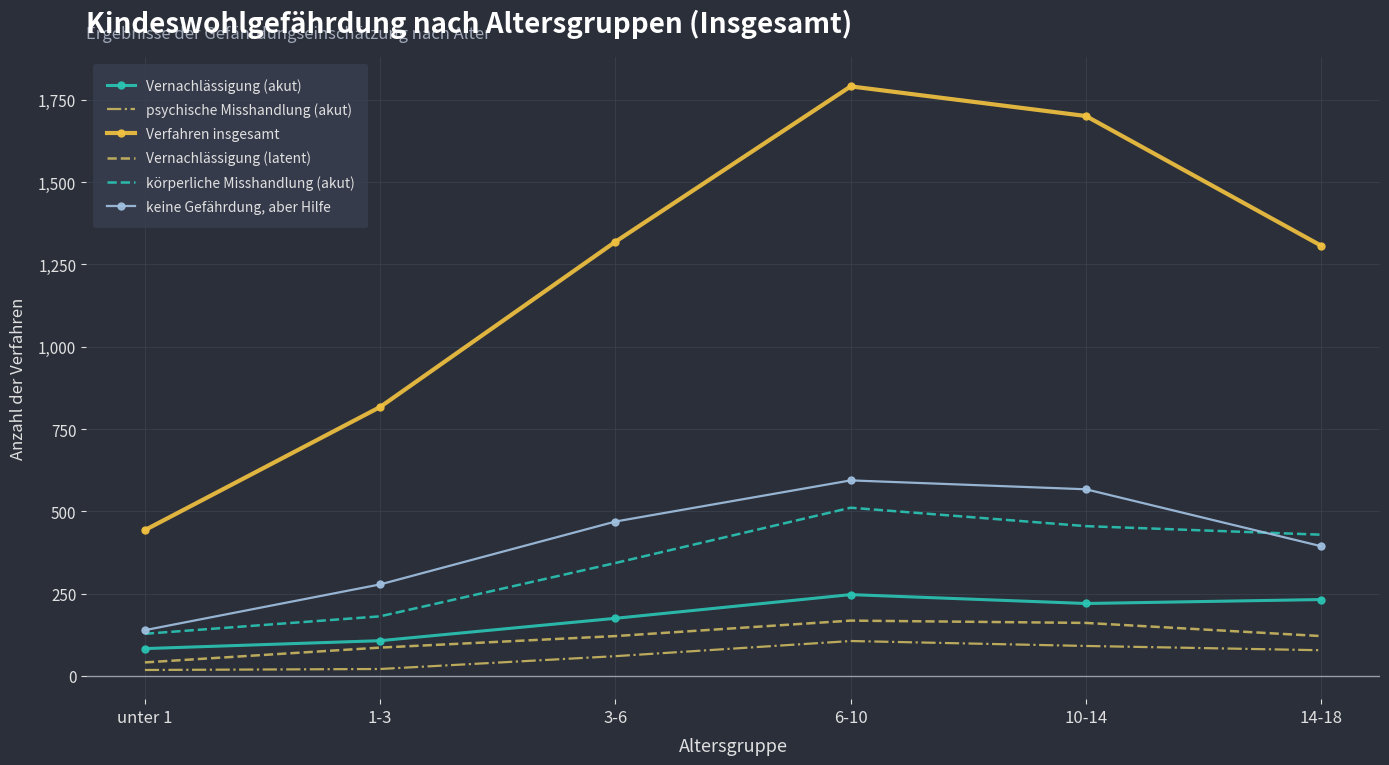

List the series in order of their peak value, highest first.

Verfahren insgesamt, keine Gefährdung, aber Hilfe, körperliche Misshandlung (akut), Vernachlässigung (akut), Vernachlässigung (latent), psychische Misshandlung (akut)